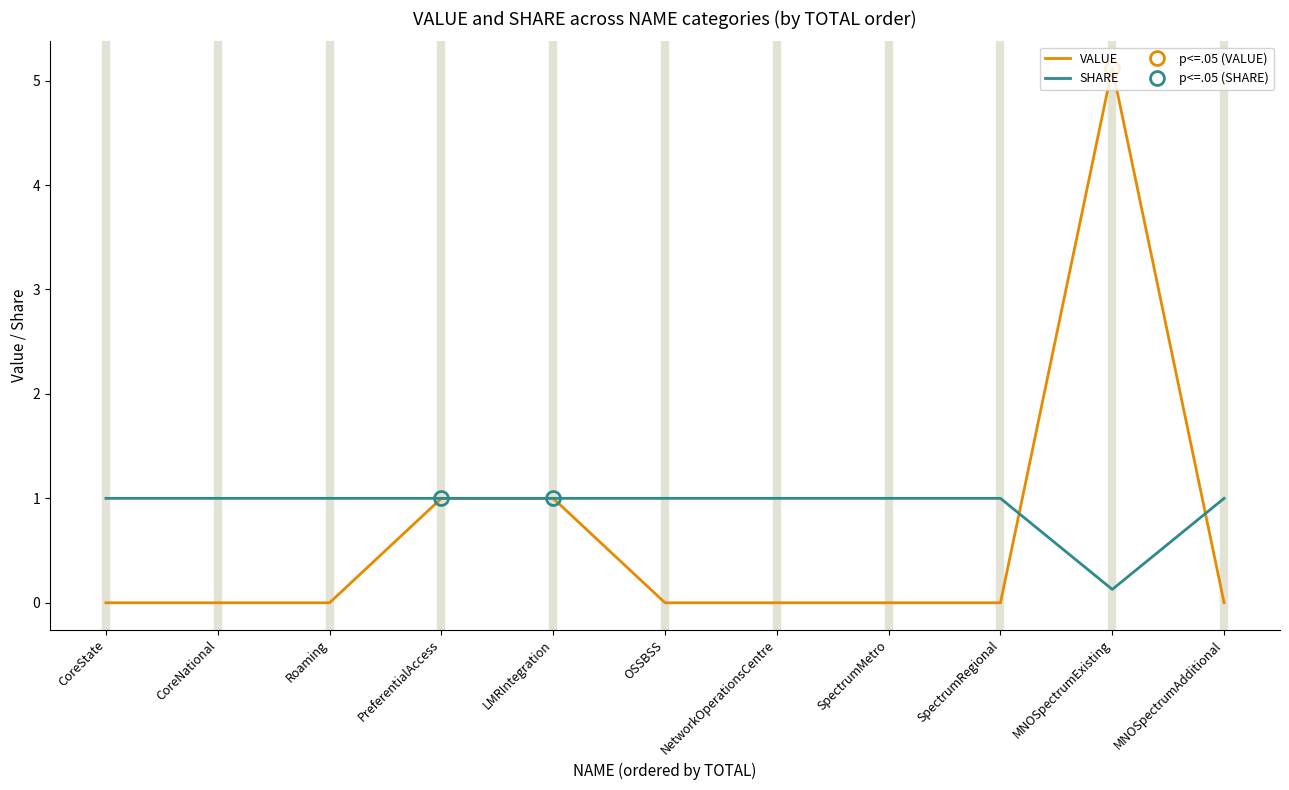

What position from the right is CoreNational?

10